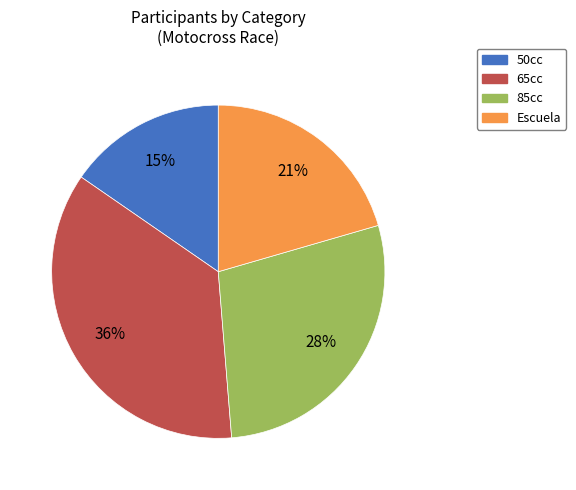

What is the smallest slice in the pie chart?

50cc